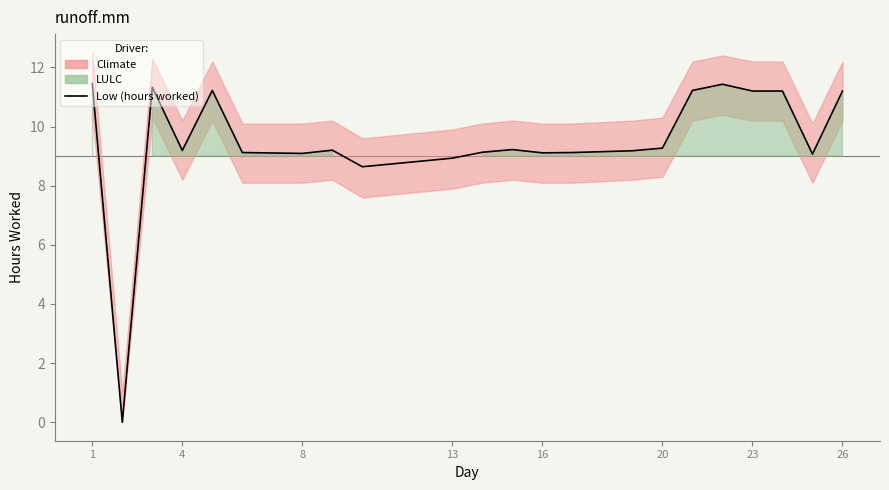

What is the average value?

9.5